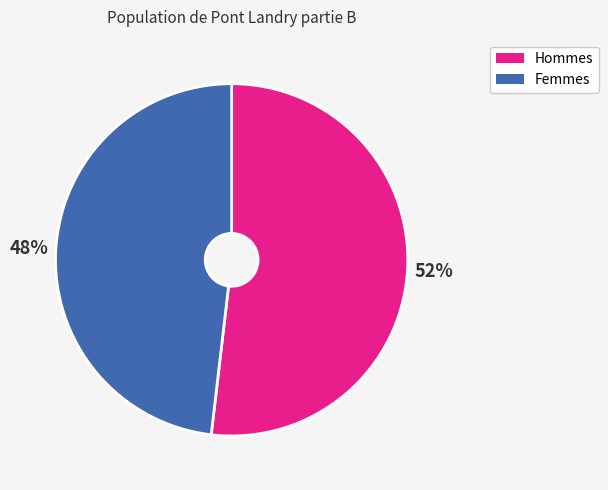

To the nearest percent, what is the average slice percentage?

50%